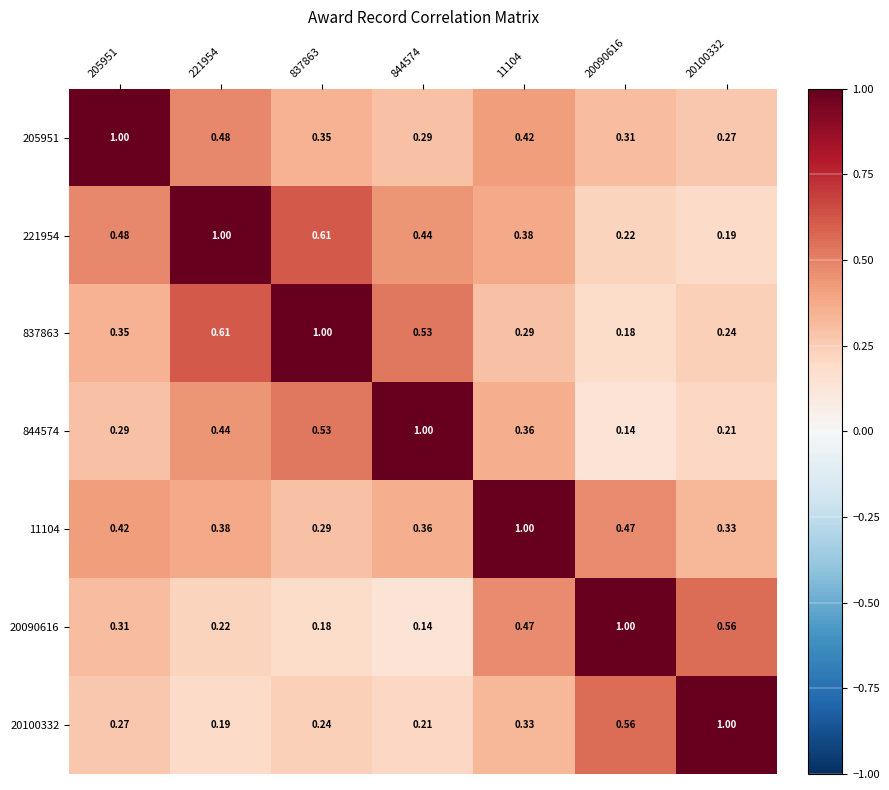

Reading left to right, extract all data points from this chart.

205951: 205951=1.0	221954=0.5	837863=0.3	844574=0.3	11104=0.4	20090616=0.3	20100332=0.3
221954: 205951=0.5	221954=1.0	837863=0.6	844574=0.4	11104=0.4	20090616=0.2	20100332=0.2
837863: 205951=0.3	221954=0.6	837863=1.0	844574=0.5	11104=0.3	20090616=0.2	20100332=0.2
844574: 205951=0.3	221954=0.4	837863=0.5	844574=1.0	11104=0.4	20090616=0.1	20100332=0.2
11104: 205951=0.4	221954=0.4	837863=0.3	844574=0.4	11104=1.0	20090616=0.5	20100332=0.3
20090616: 205951=0.3	221954=0.2	837863=0.2	844574=0.1	11104=0.5	20090616=1.0	20100332=0.6
20100332: 205951=0.3	221954=0.2	837863=0.2	844574=0.2	11104=0.3	20090616=0.6	20100332=1.0